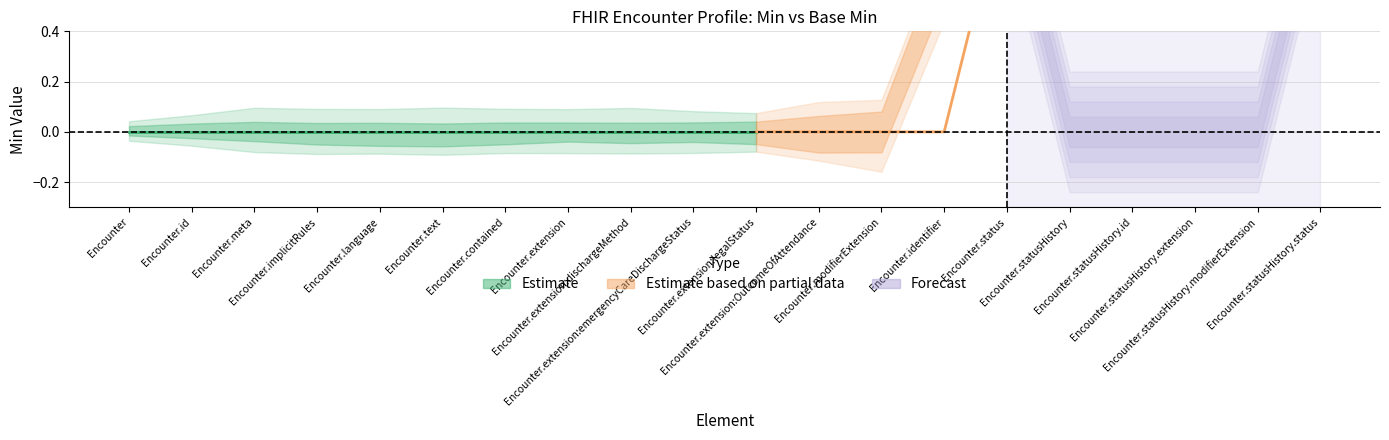

Is it true that Base Min equals 0 at Encounter.statusHistory.id?

True